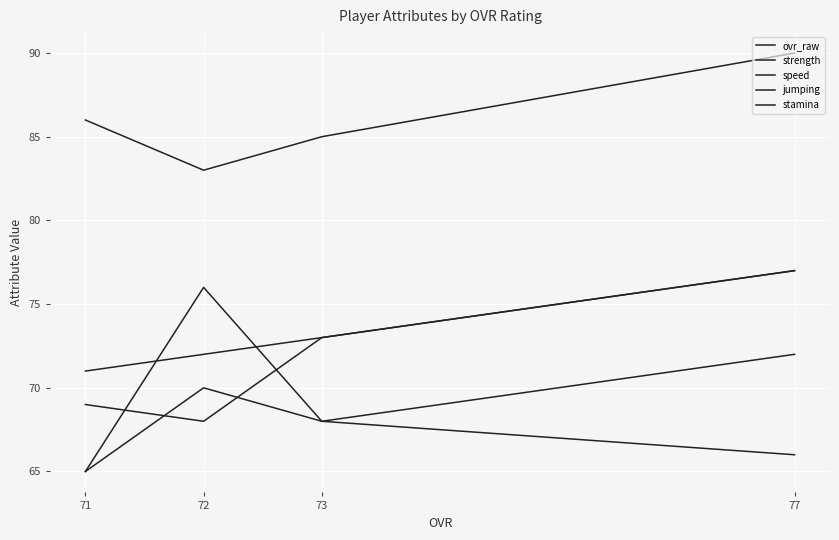

How many lines are shown in the chart?

5